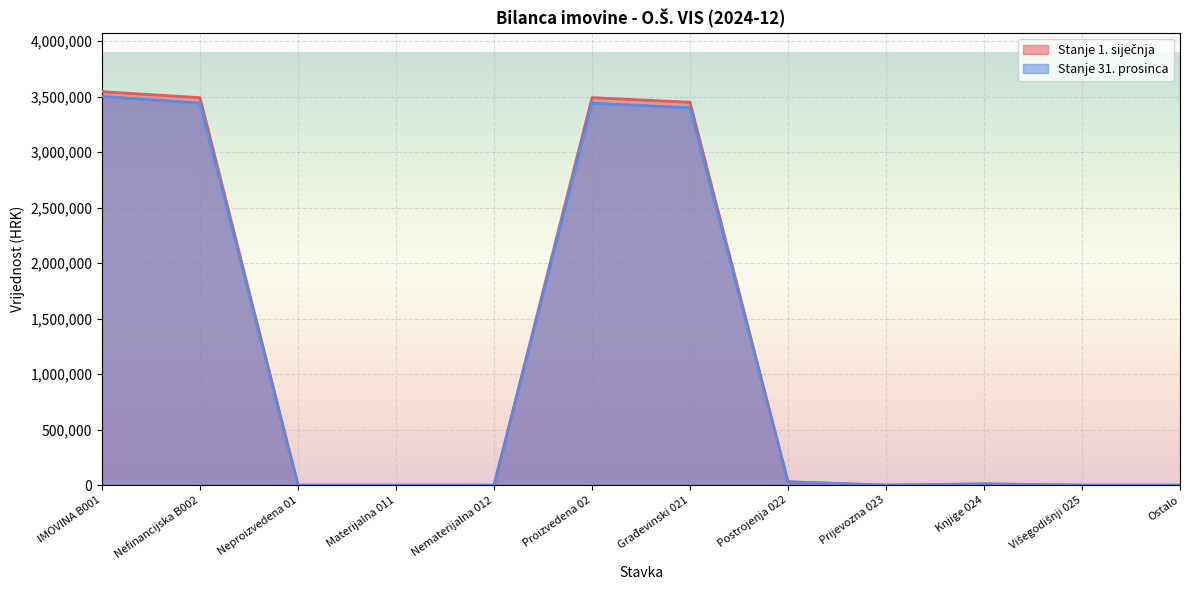

Does the chart display data point markers on the line(s)?

No